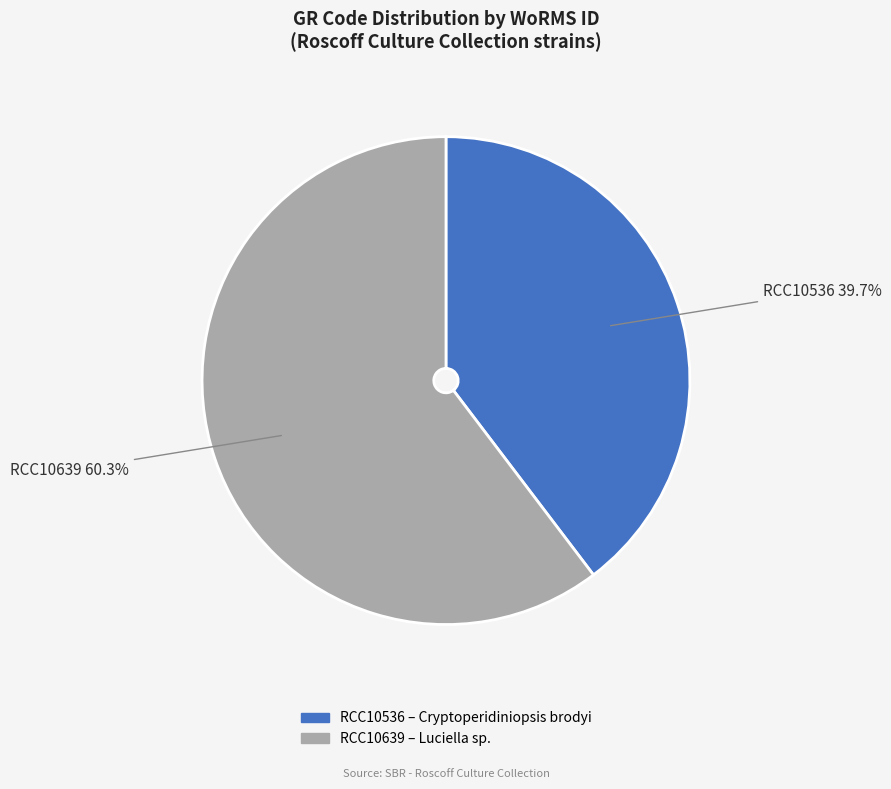

The RCC10536 slice represents 40% of the pie. True or false?

True